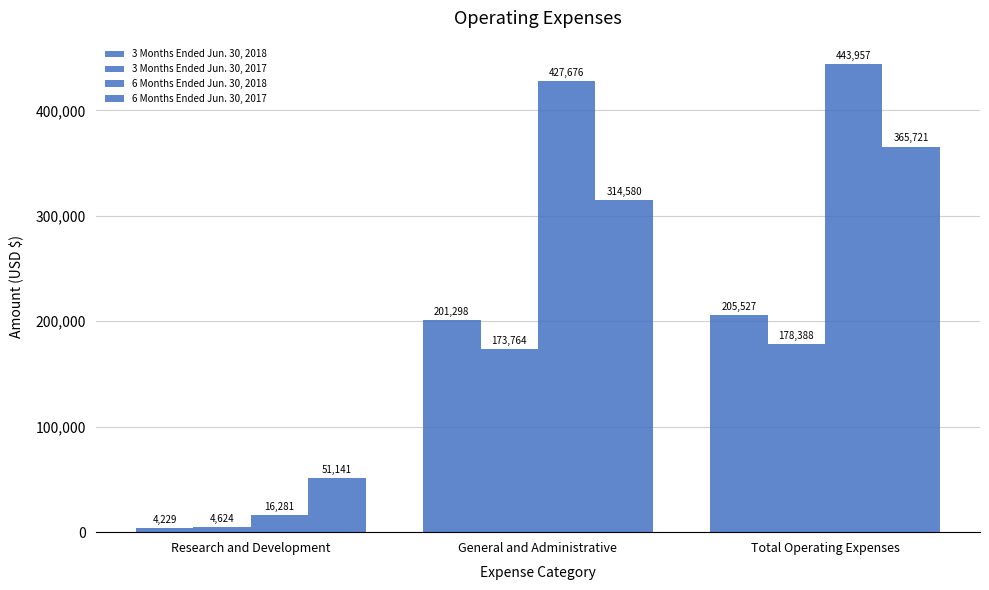

At which category does the chart reach its peak across all series?

Total Operating Expenses